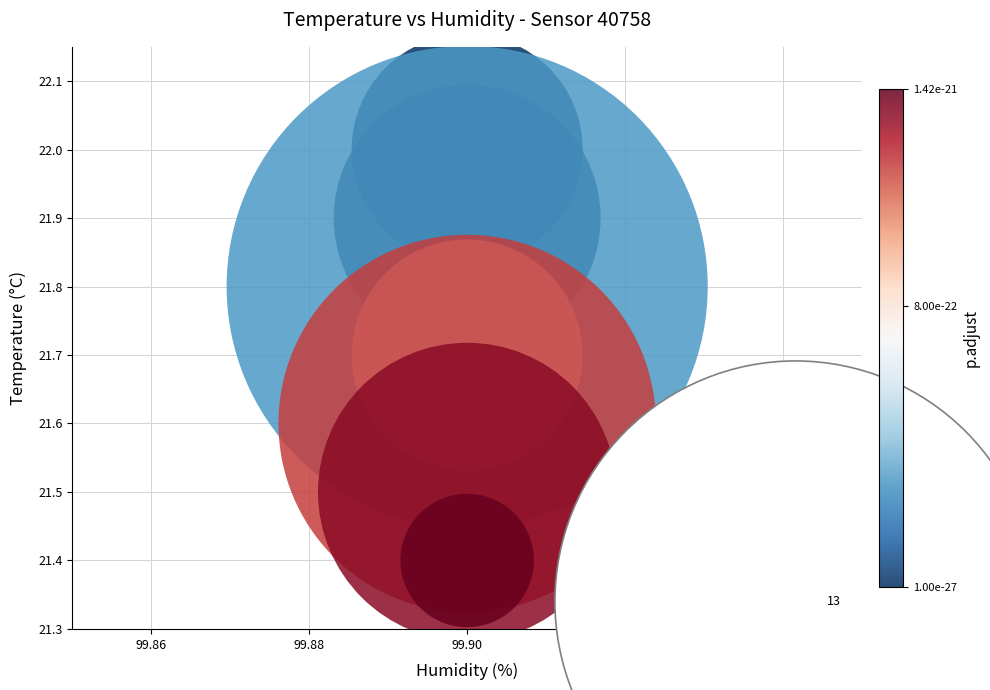

What is the range of Y values (max minus min)?

0.6